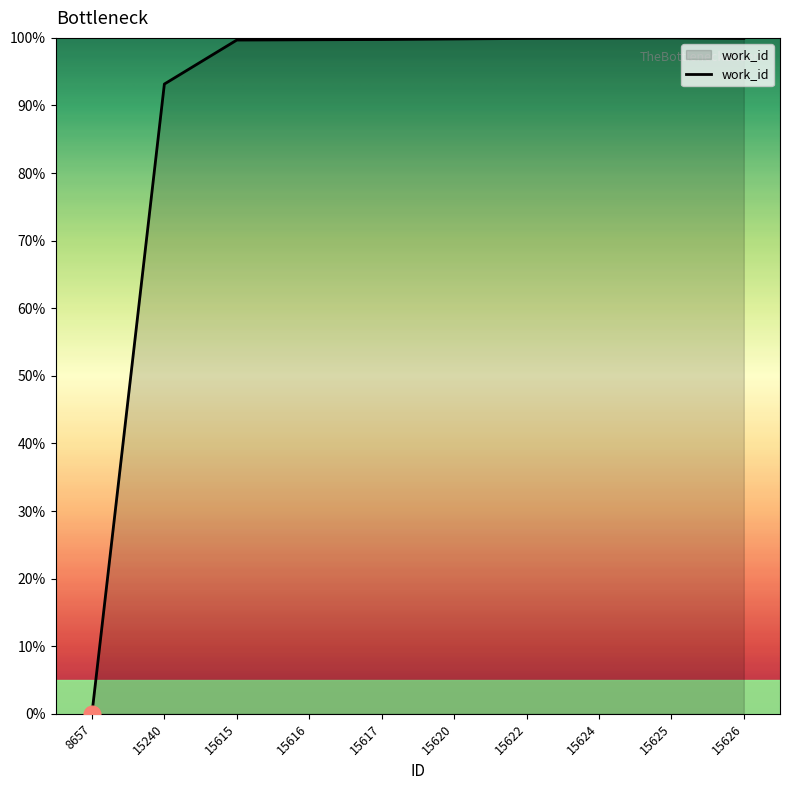

What is the ratio of the value at 15620 to the value at 15626?

1.0